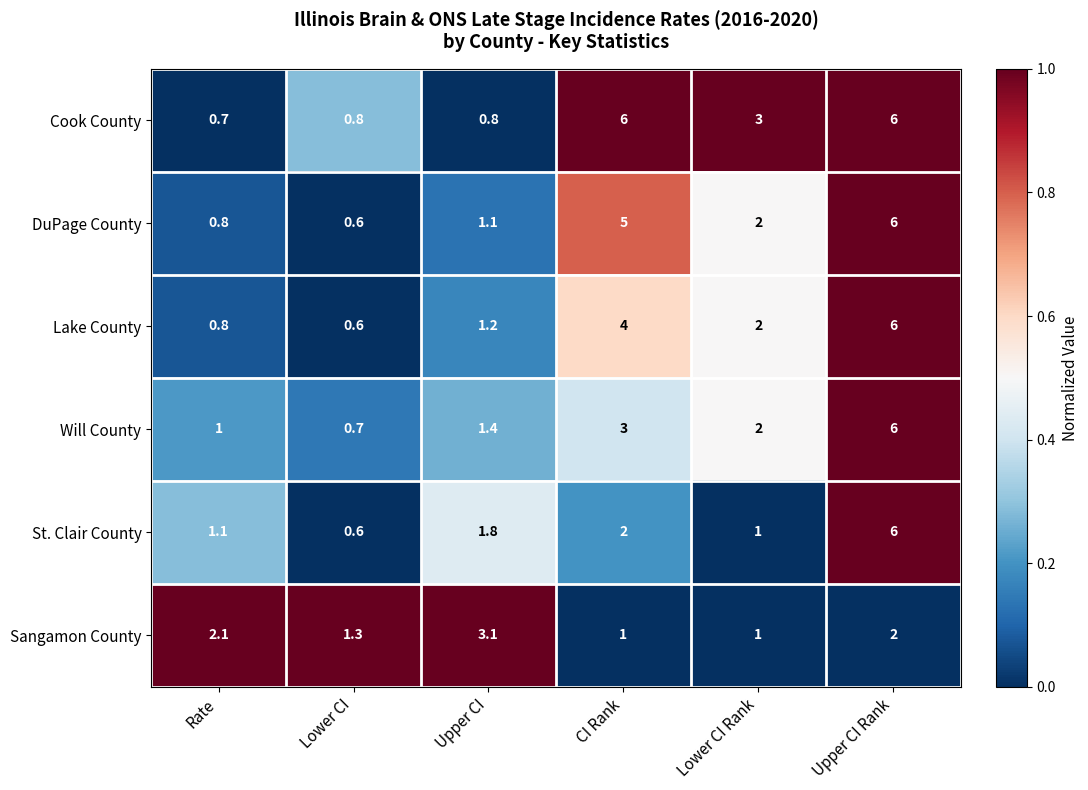

At which category does the chart reach its minimum across all series?

Lower CI